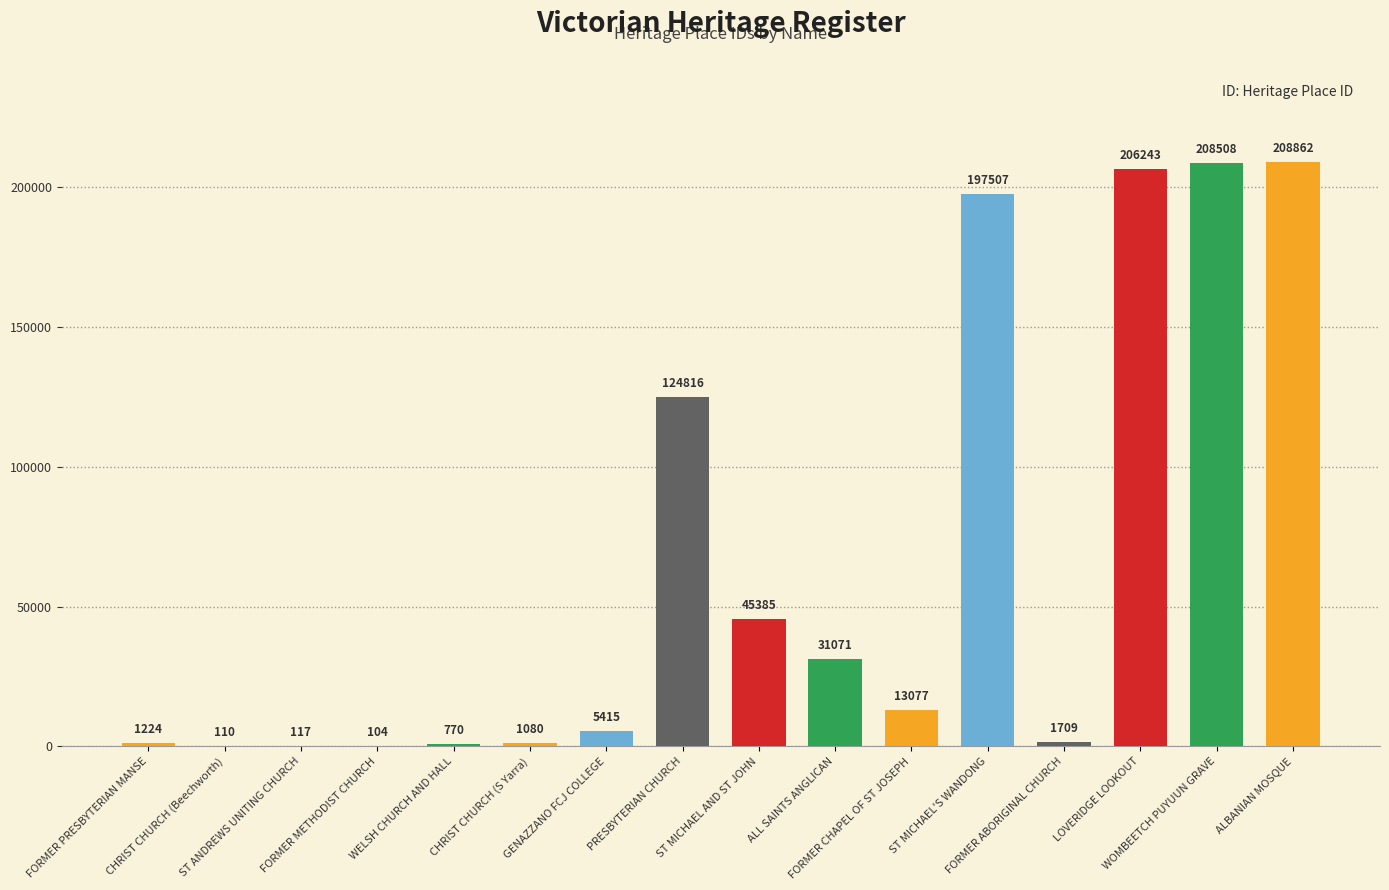

What is the sum of all values?

1045998